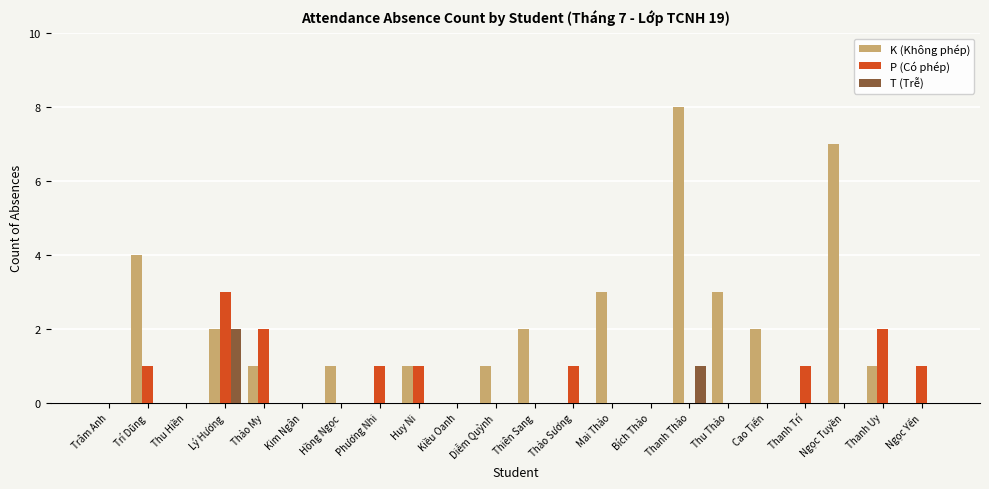

What is the maximum value shown in the chart?

8